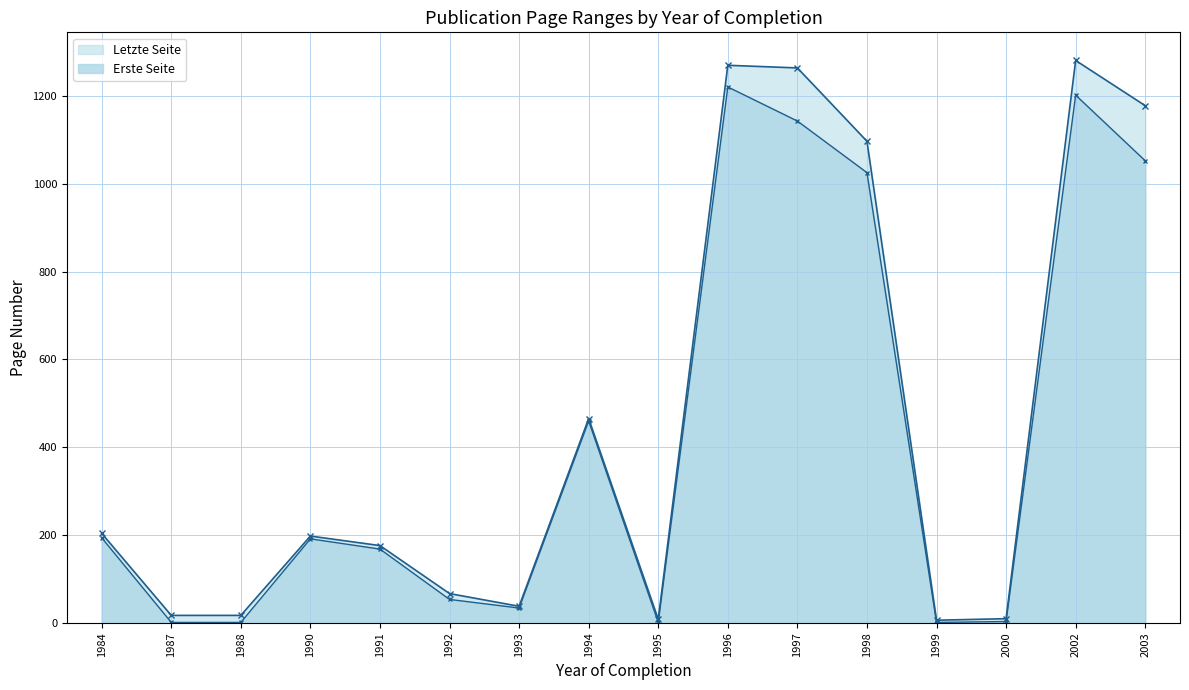

Count the number of data series in this chart.

2